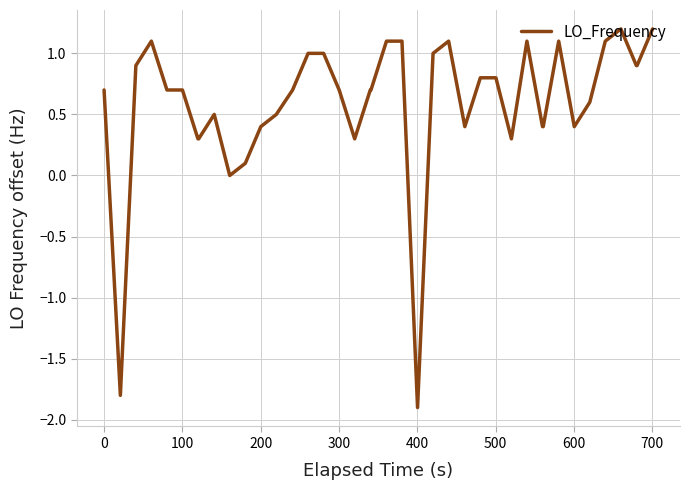

What is the minimum value shown in the chart?

-1.9